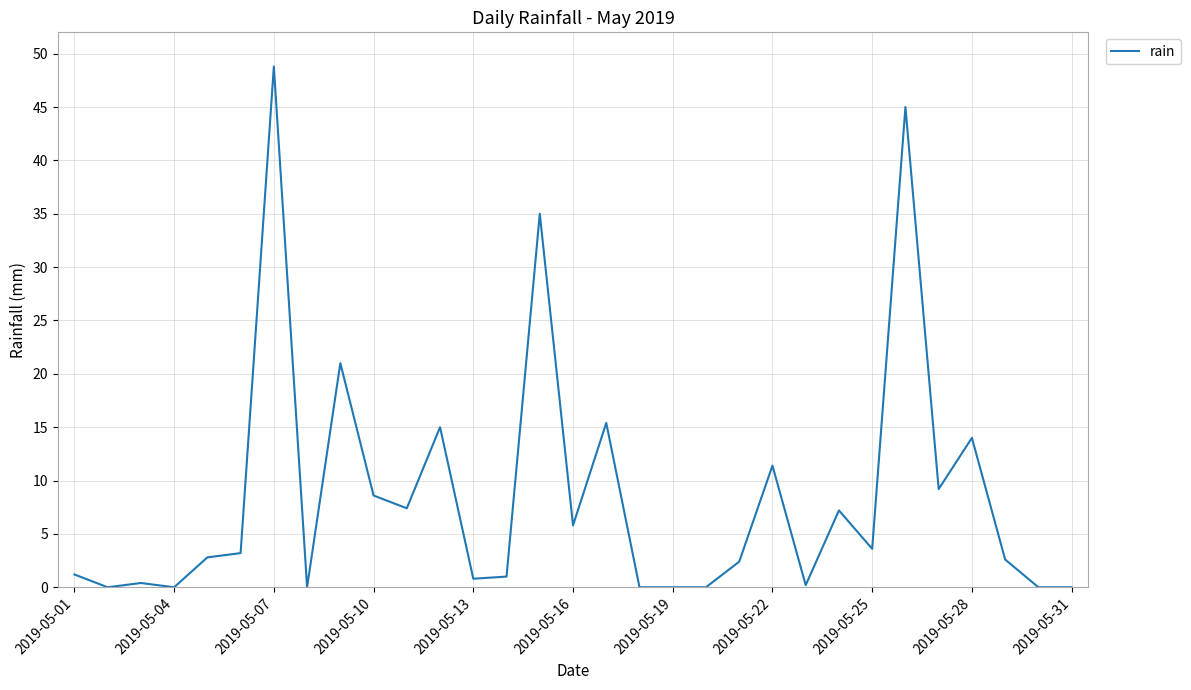

What is the maximum value shown in the chart?

48.8